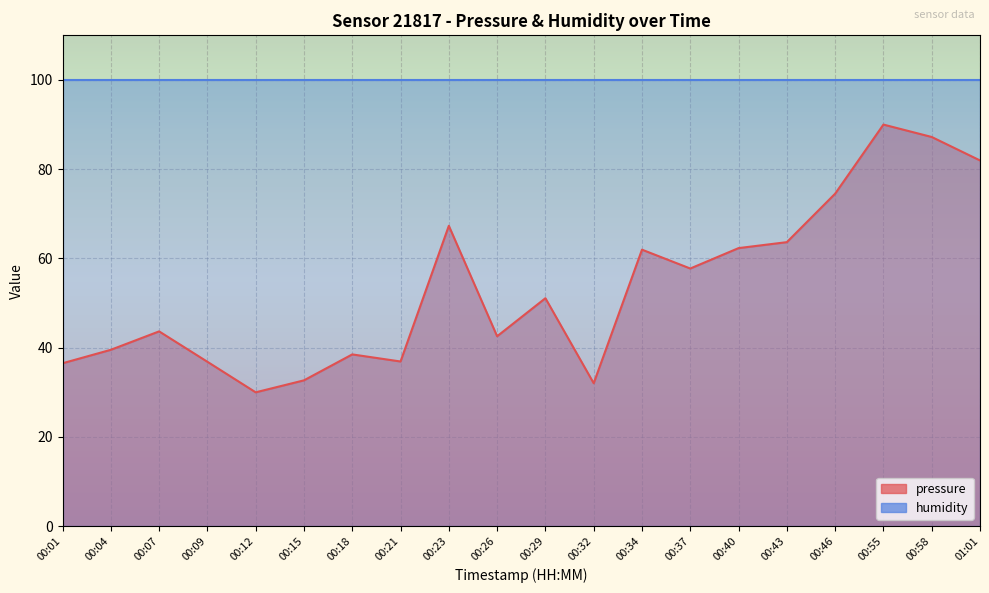

What is the difference between the maximum and minimum values?

60.0